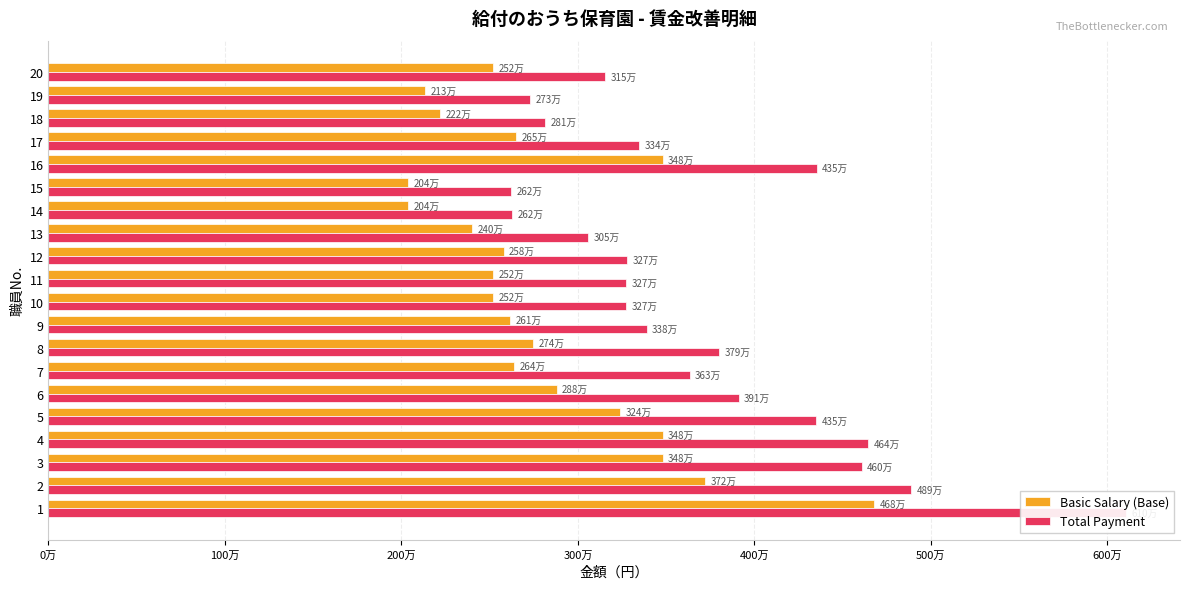

List the series in order of their peak value, lowest first.

Basic Salary (Base), Total Payment